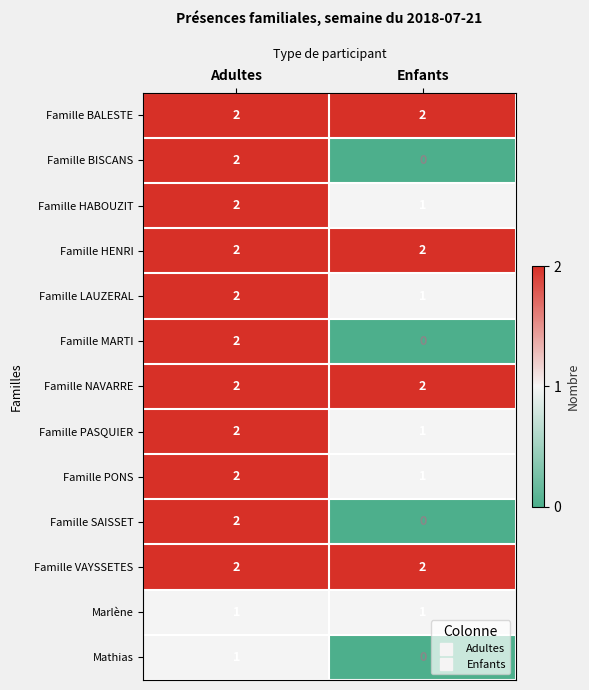

What is the maximum value shown in the chart?

2